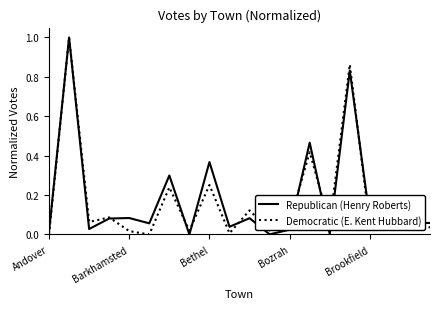

What are all the series names shown in the legend?

Republican (Henry Roberts), Democratic (E. Kent Hubbard)